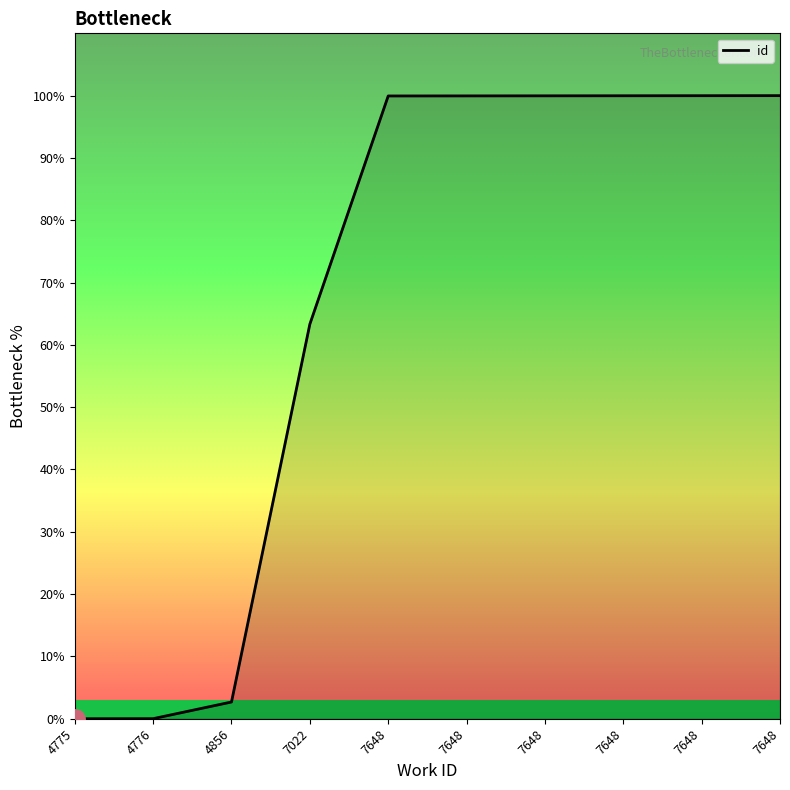

Does the chart display data point markers on the line(s)?

No